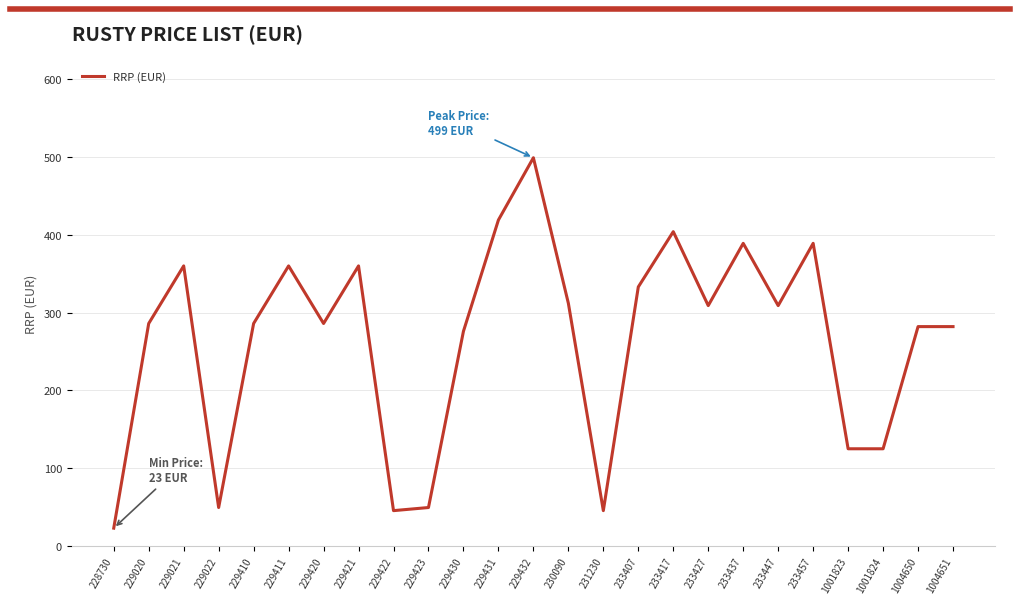

At which category does the chart reach its peak across all series?

229432